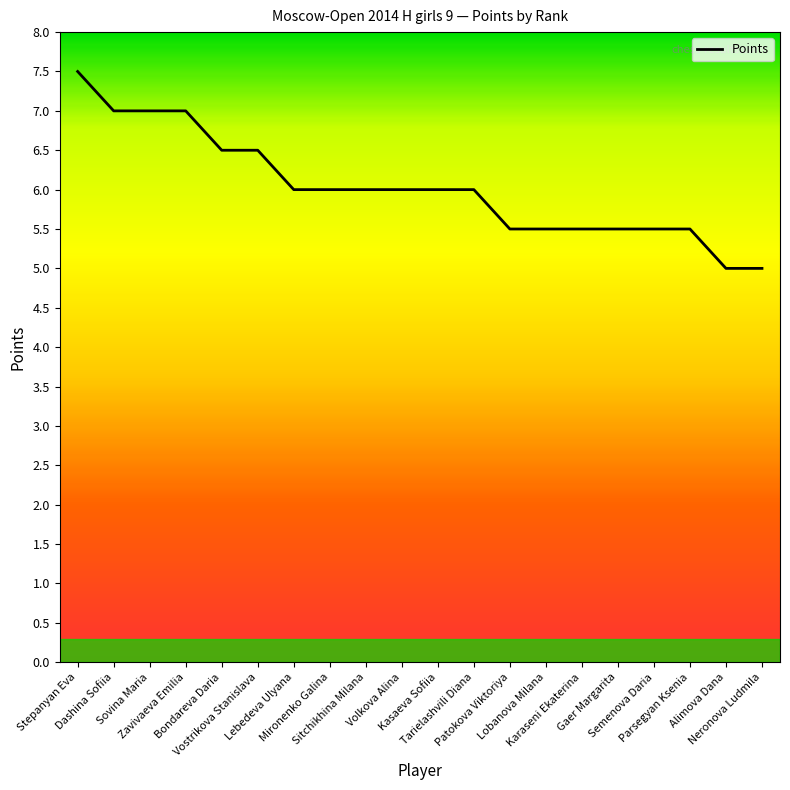

The value at Vostrikova Stanislava is 2.0. True or false?

False